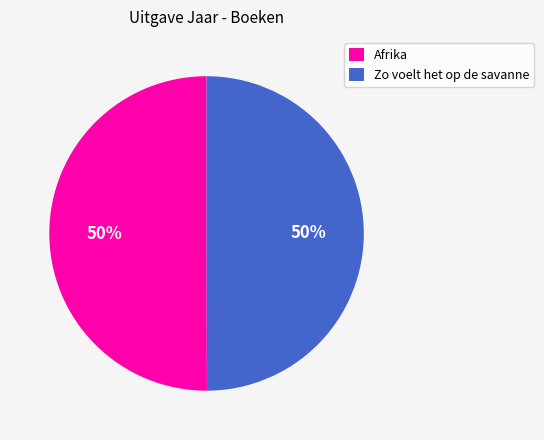

Combined, do Zo voelt het op de savanne and Afrika account for over 50%?

Yes